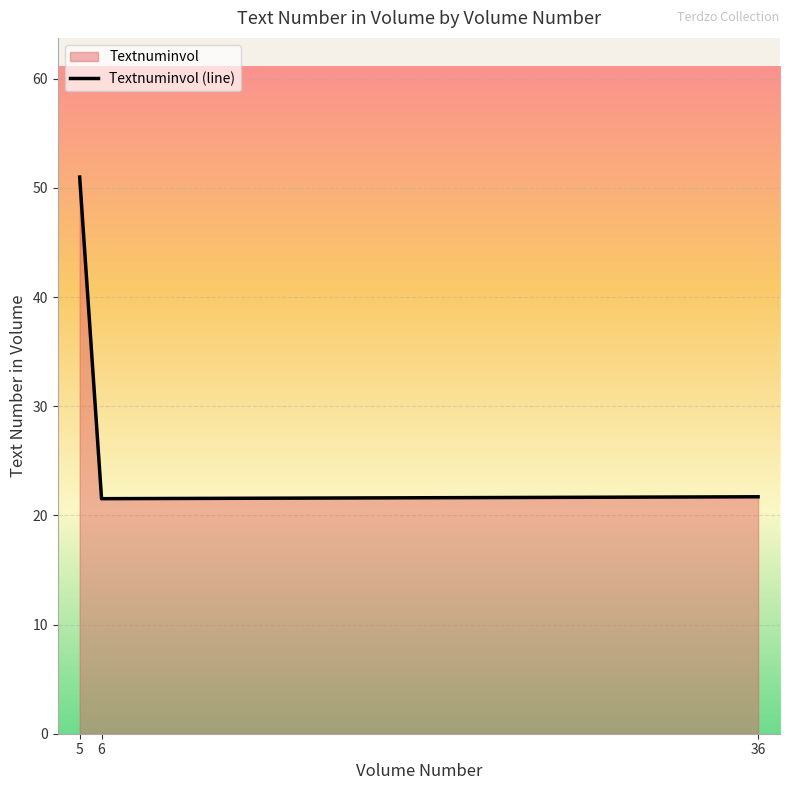

Approximately how many times larger is the value at 5 compared to 6?

2.4